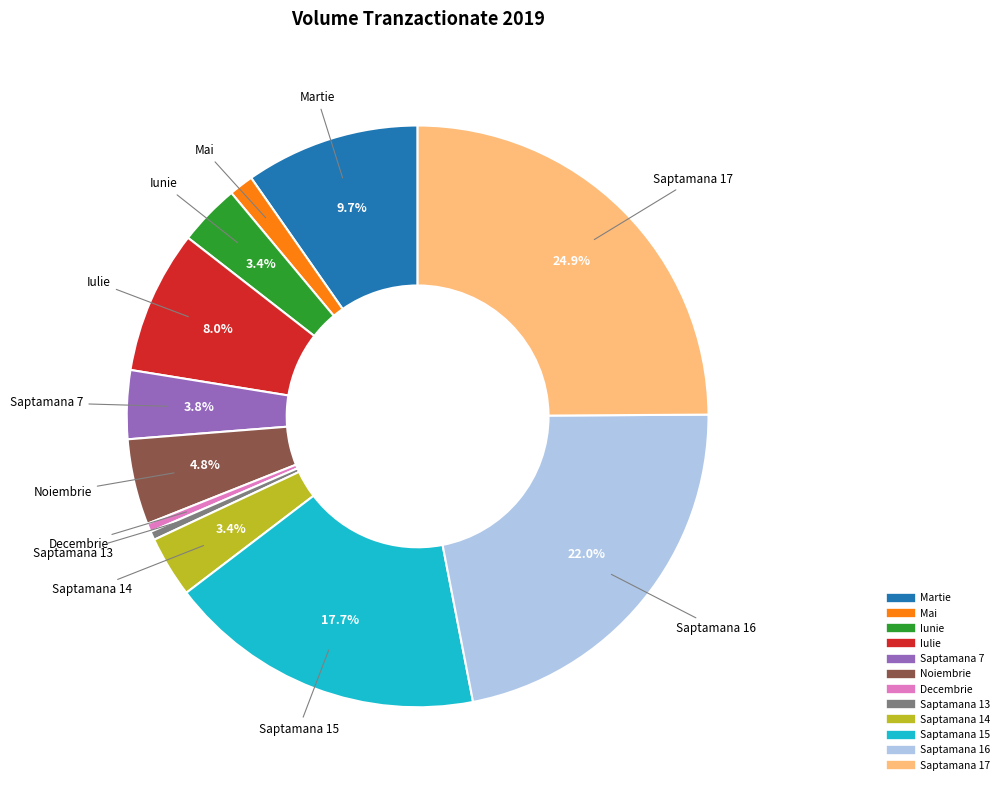

Is it true that Saptamana 16 is 22% of the pie?

True